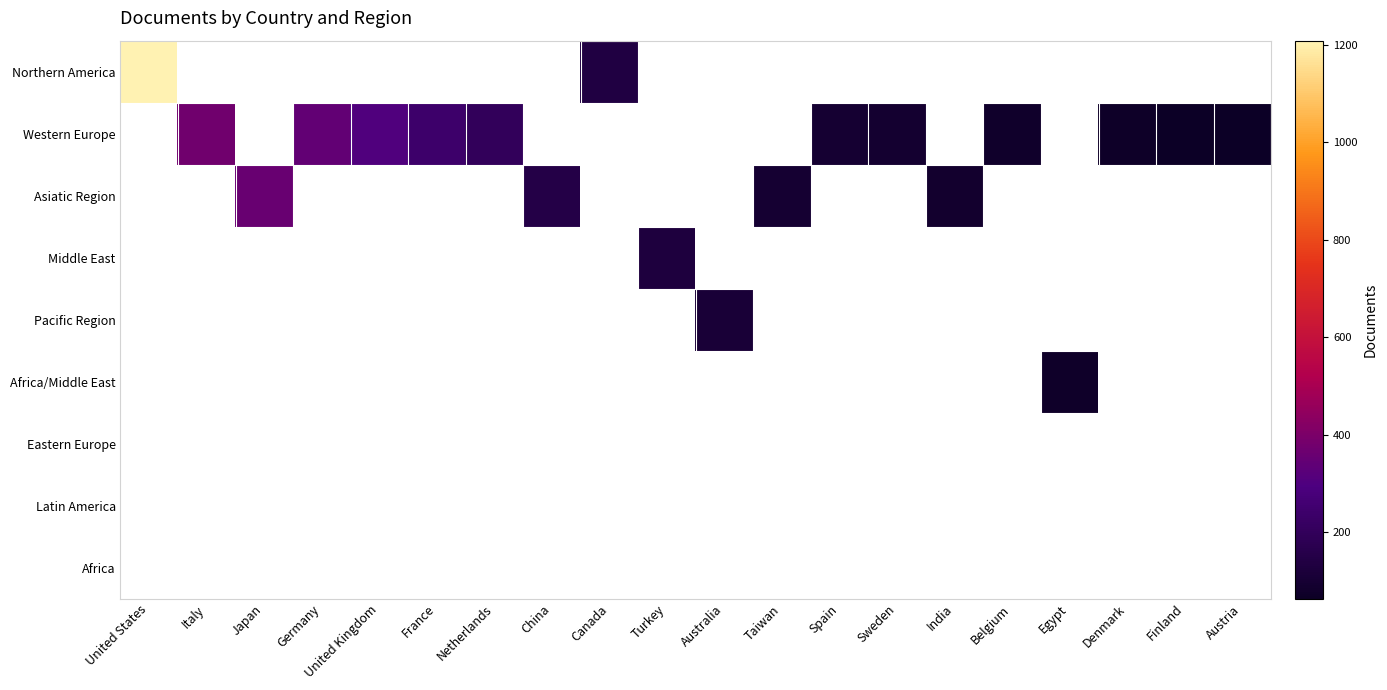

At Netherlands, list the series in order from smallest to largest.

Northern America, Western Europe, Asiatic Region, Middle East, Pacific Region, Africa/Middle East, Eastern Europe, Latin America, Africa